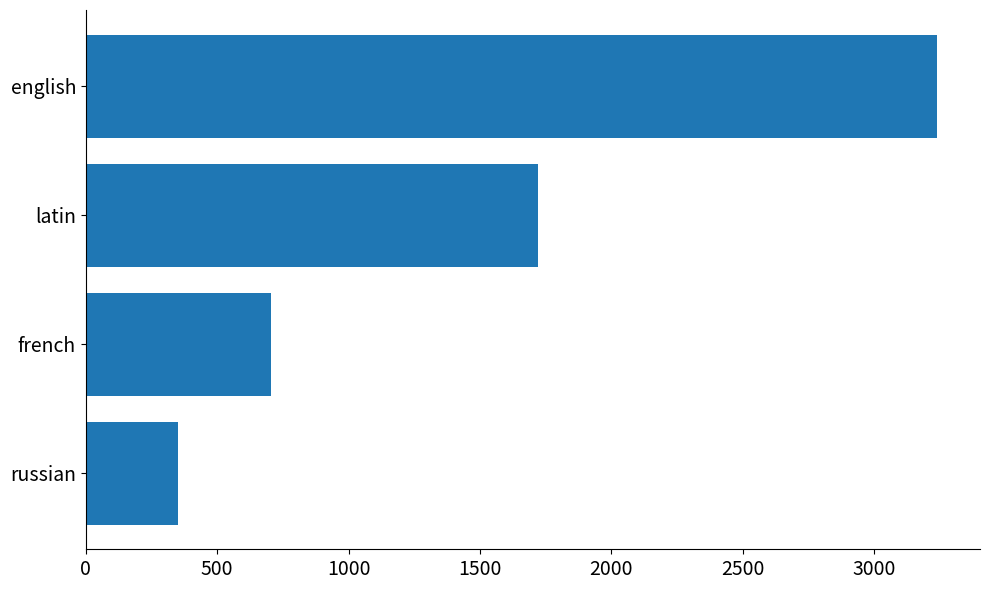

Reading top to bottom, what are all the values shown in this chart?

english=3241	latin=1721	french=704	russian=351